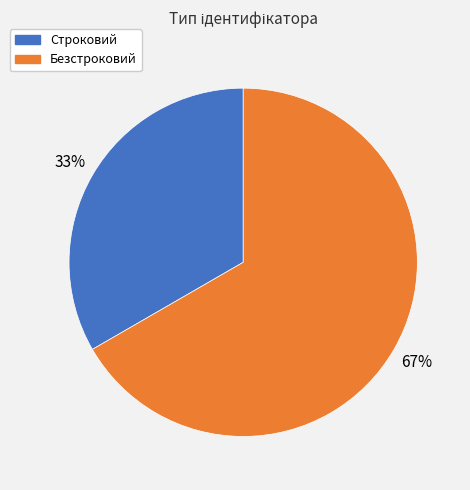

To the nearest percent, what percentage of the pie is Безстроковий?

67%